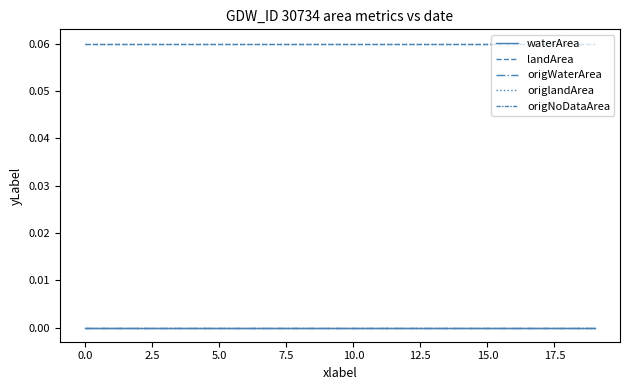

What is the sum of all landArea values?

1.2